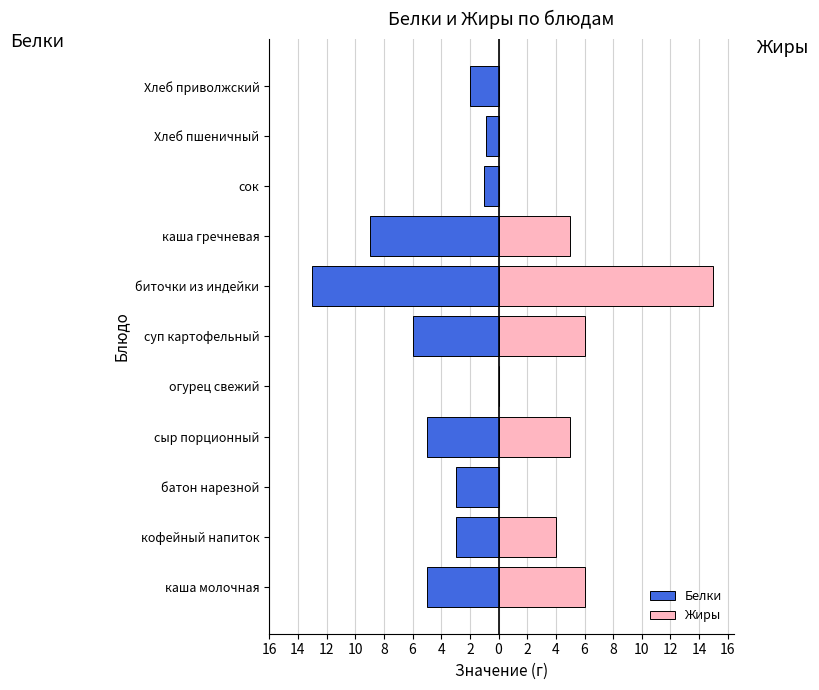

Does the chart contain any negative values?

Yes